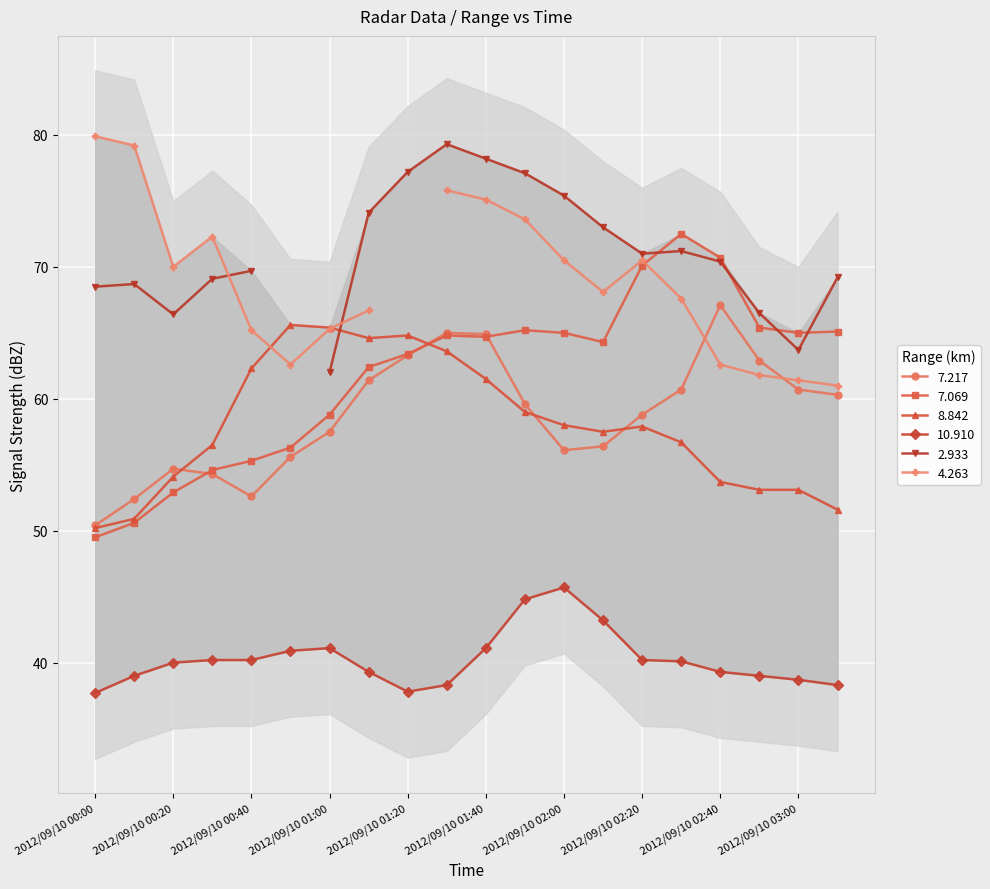

Where is the first local minimum for 7.217?

2012/09/10 00:40